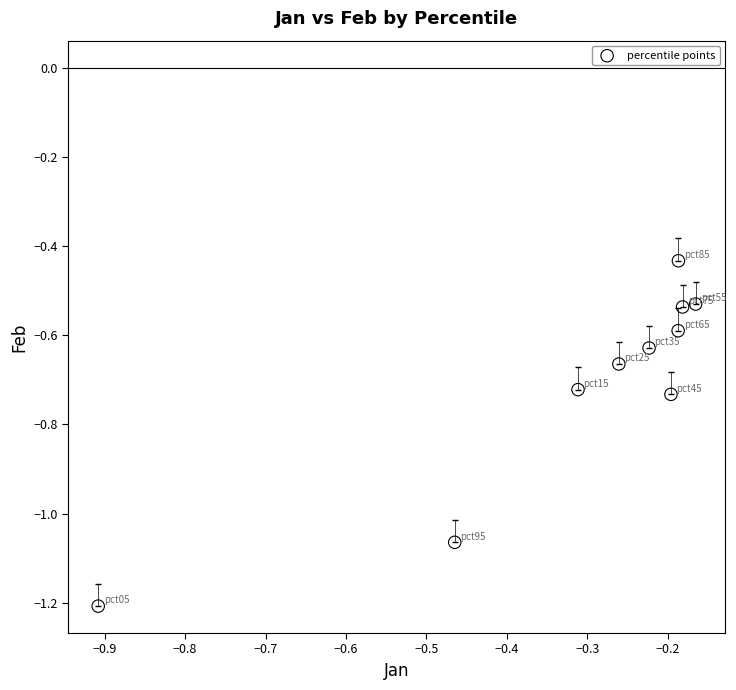

What is the average X value?

-0.3